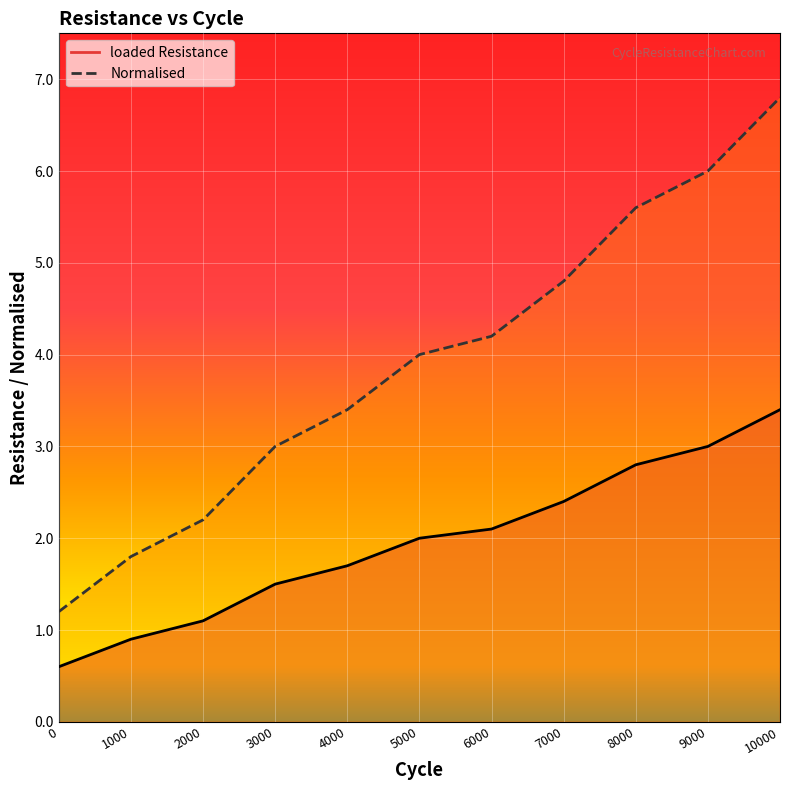

At which label is Normalised closest to 4?

5000